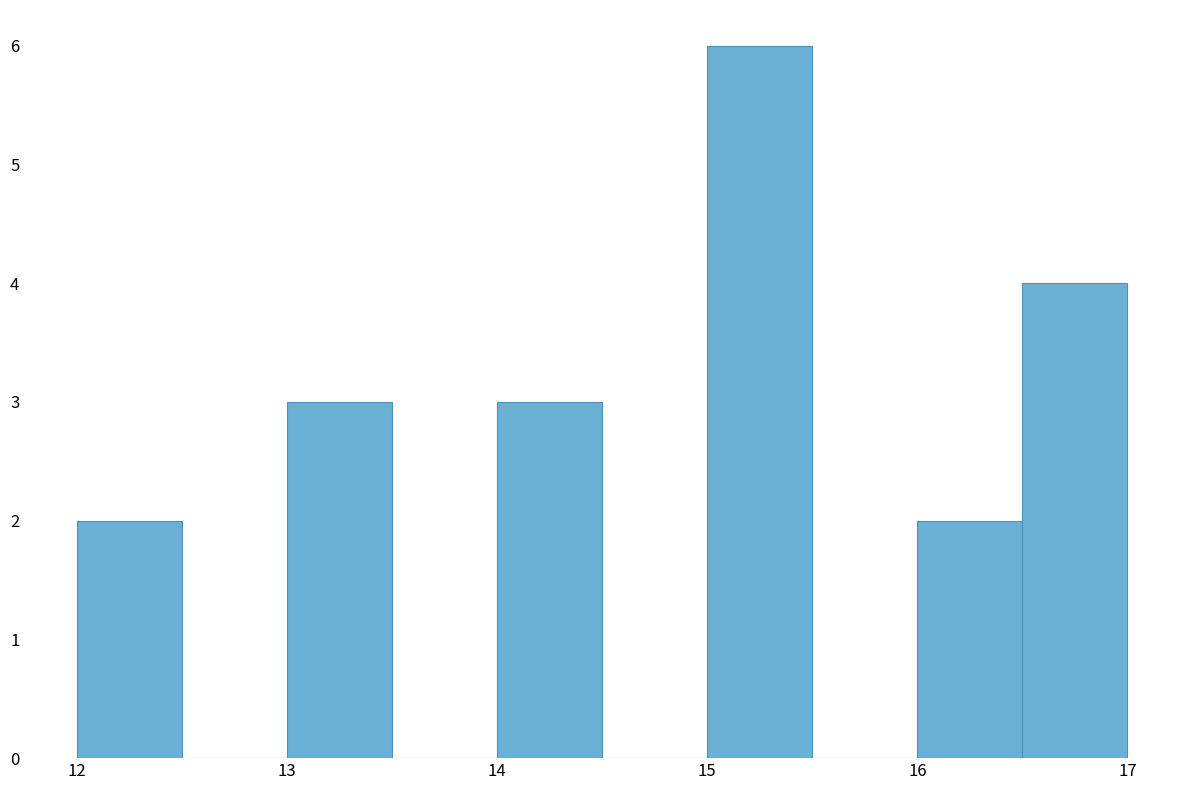

Reading left to right, list every bar in this chart as the range it spans on the x-axis followed by its height. The values are not printed on the chart, so give them approximately, as read against the axis.

12.0 to 12.5: 2
12.5 to 13.0: 0
13.0 to 13.5: 3
13.5 to 14.0: 0
14.0 to 14.5: 3
14.5 to 15.0: 0
15.0 to 15.5: 6
15.5 to 16.0: 0
16.0 to 16.5: 2
16.5 to 17.0: 4